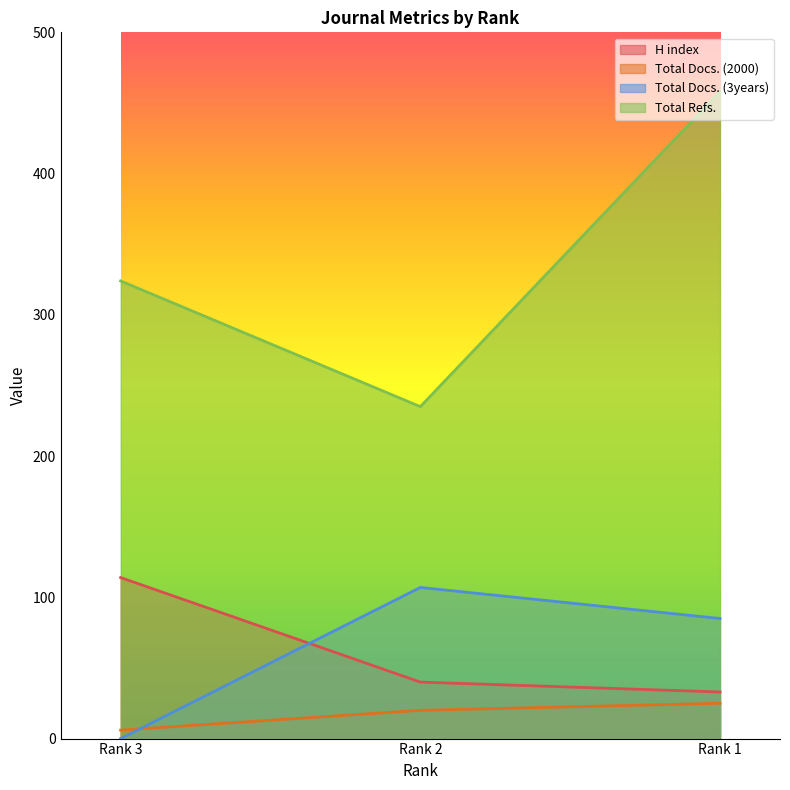

What is the approximate value of H index at Rank 1, to the nearest 5?

35